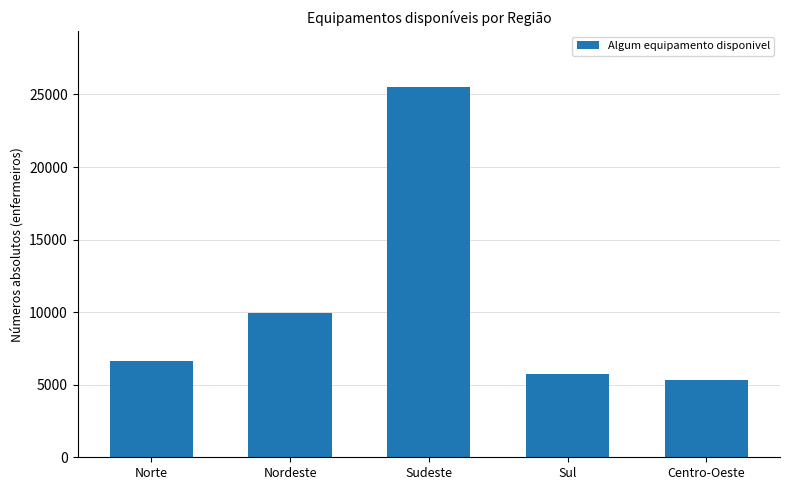

Between Nordeste and Centro-Oeste, which is larger?

Nordeste